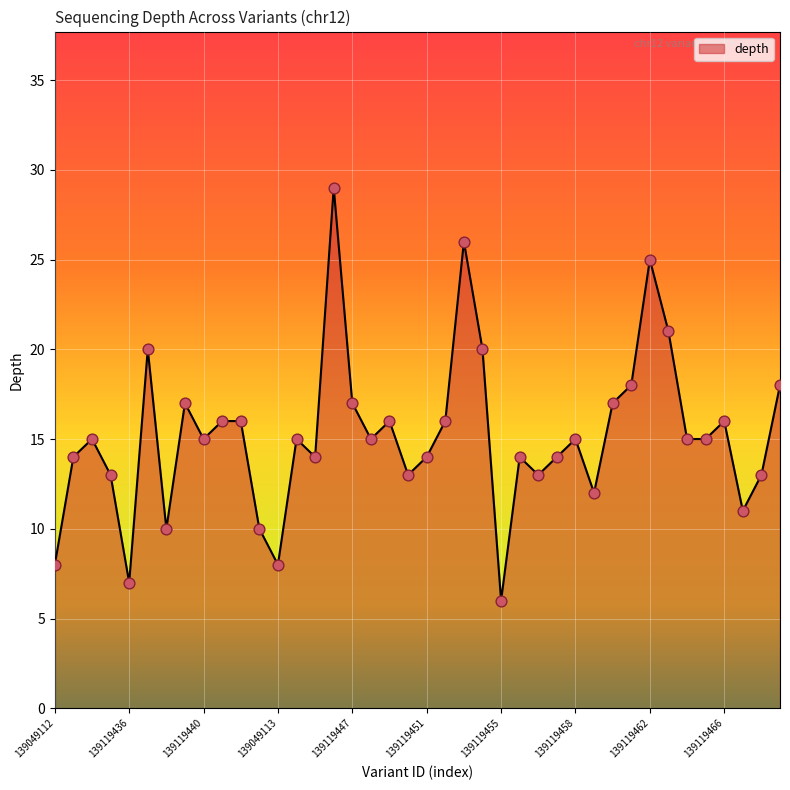

What is the maximum value shown in the chart?

29